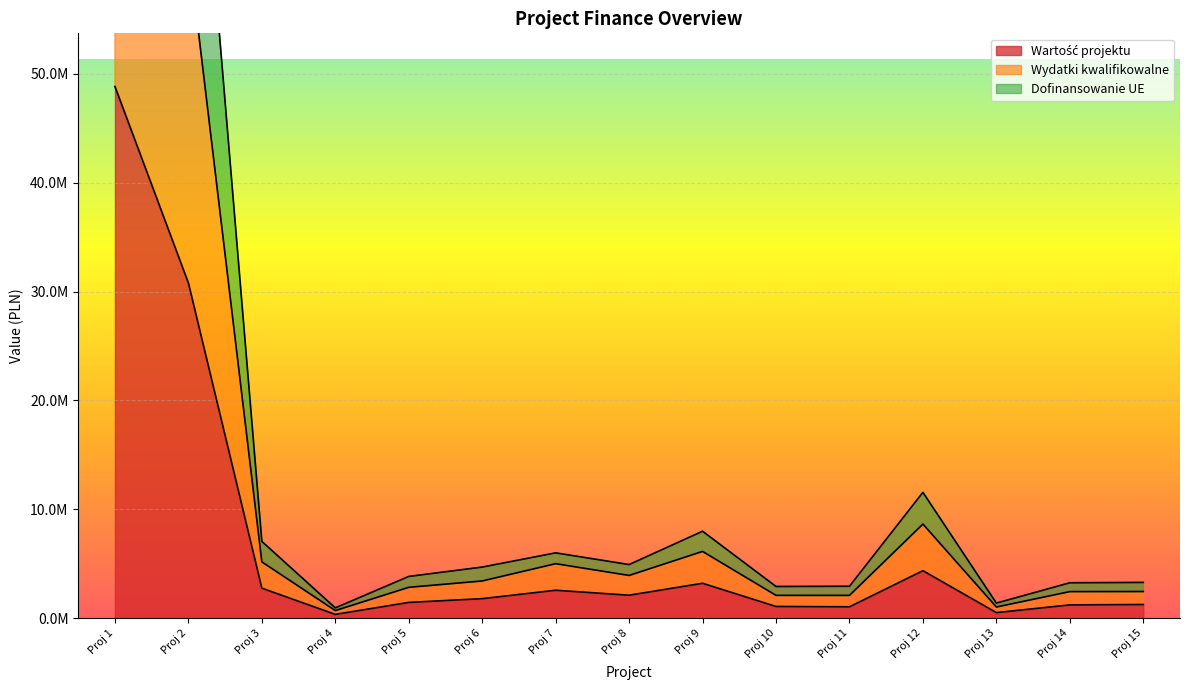

Rank the series at Proj 1 from lowest to highest value.

Wartość projektu, Wydatki kwalifikowalne, Dofinansowanie UE